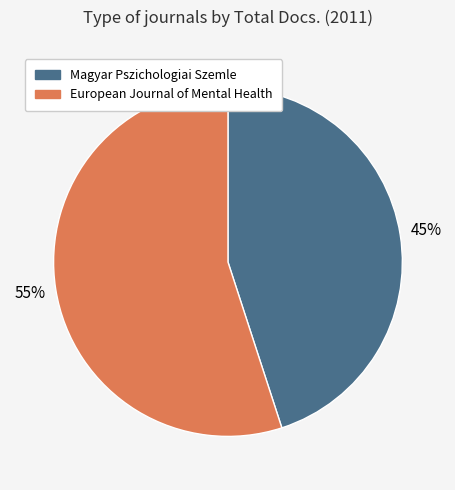

What percentage is the European Journal of Mental Health slice, to the nearest percent?

55%